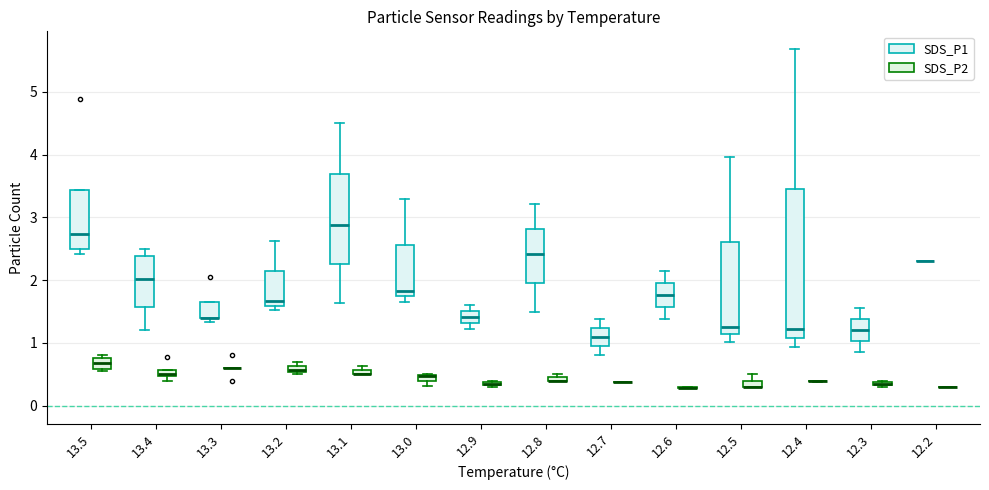

Which box is the tallest, from its lower edge to its upper edge?

12.4 (SDS_P1)